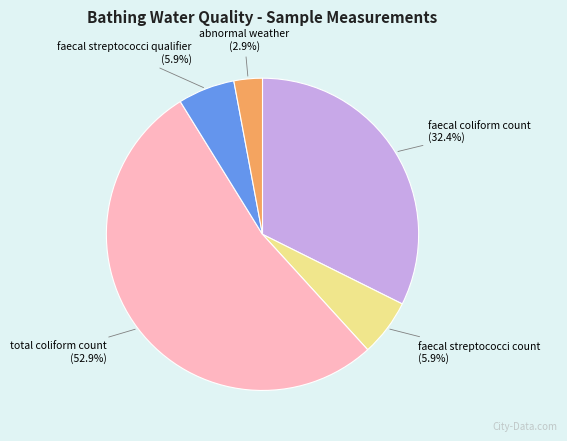

What percentage is the abnormal weather slice, to the nearest percent?

3%